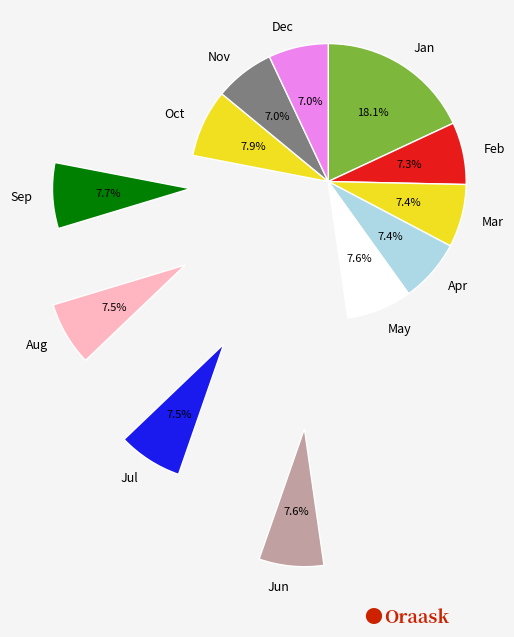

What portion of the pie excludes Dec?

93.0%